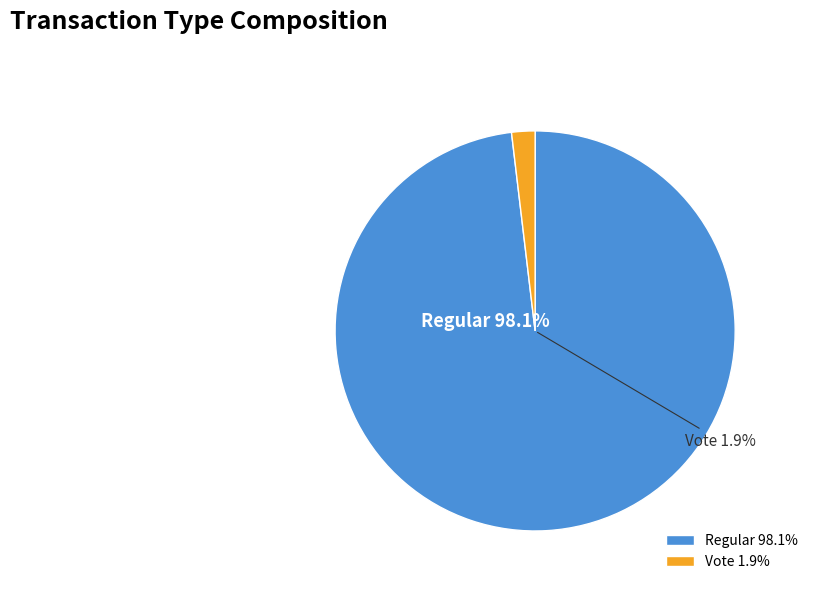

Does any single category account for the majority?

Yes